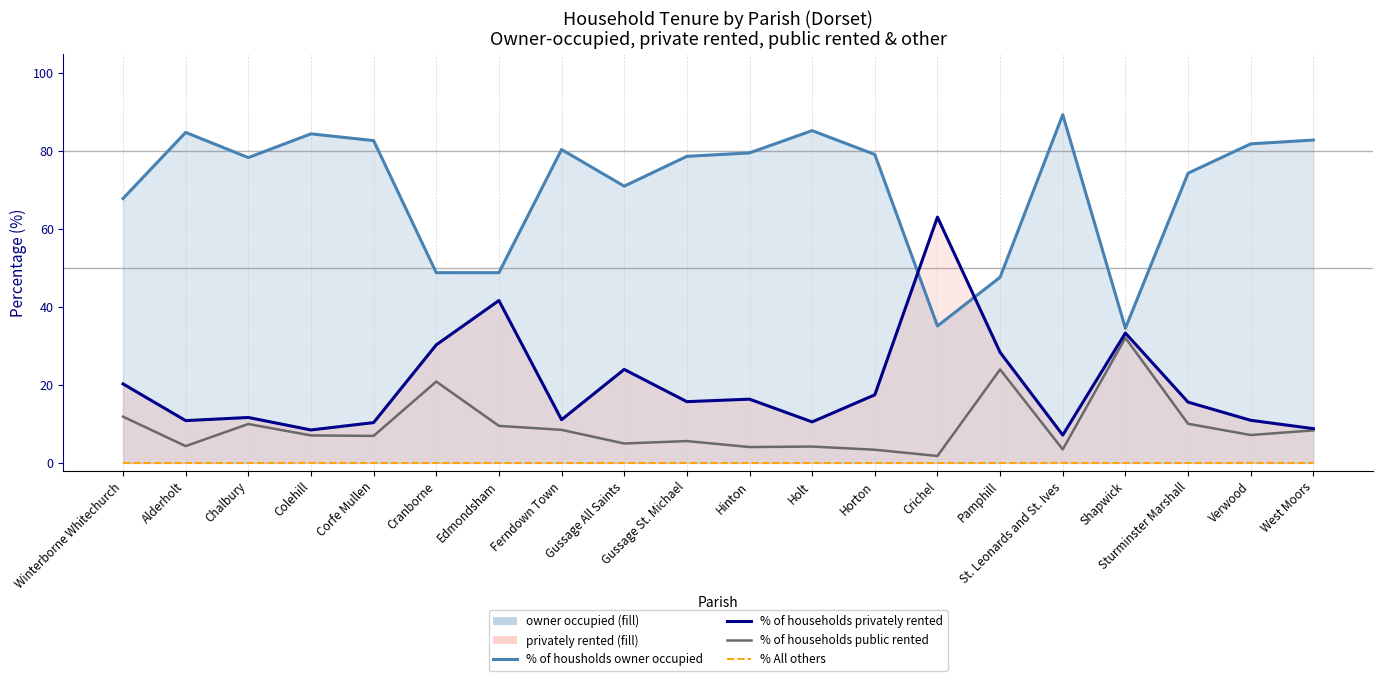

Which series has the largest range (max minus min)?

% of households privately rented